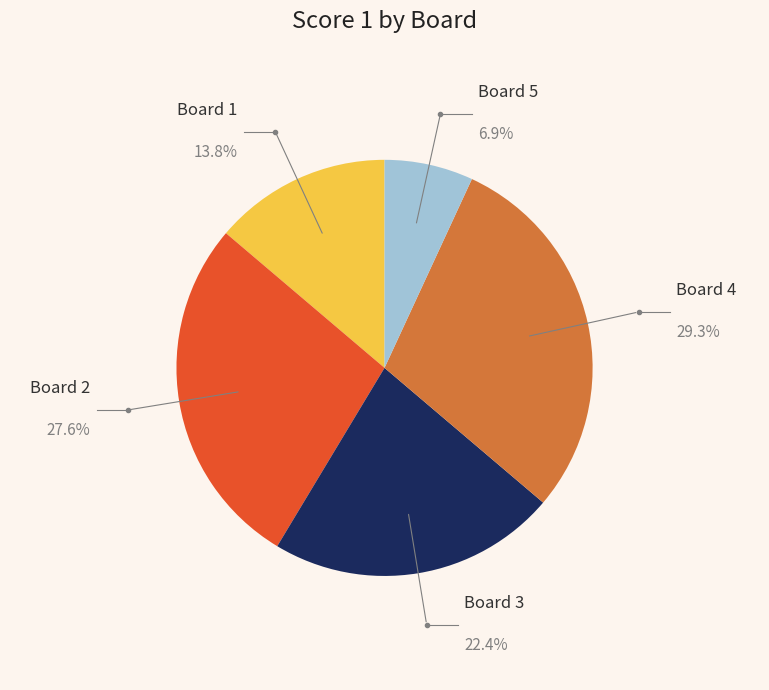

Is it true that Board 5 is 7% of the pie?

True